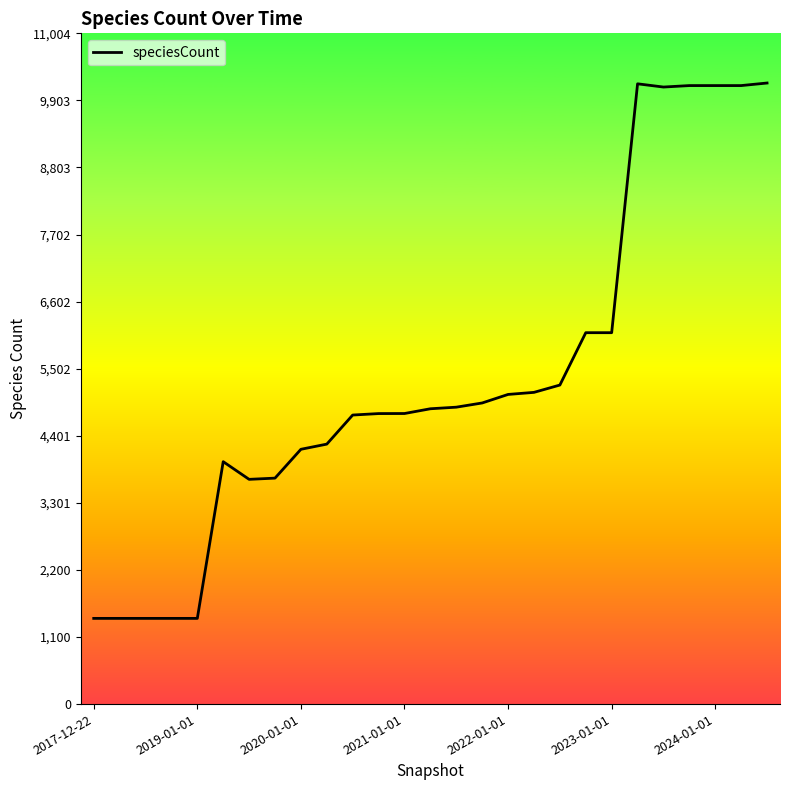

What is the minimum value shown in the chart?

1406